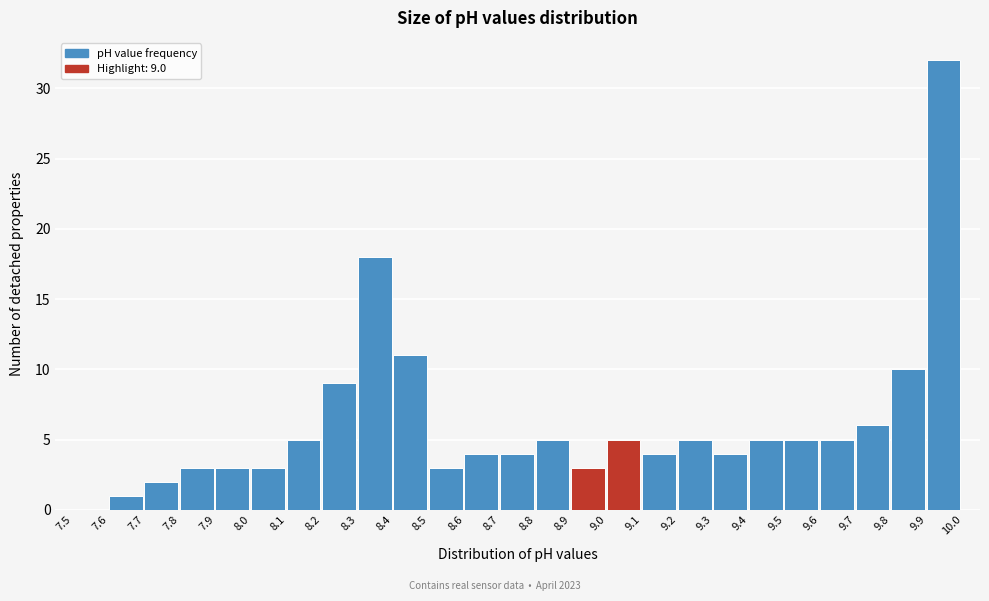

Over which range of the x-axis is the bar tallest?

9.9 to 10.0